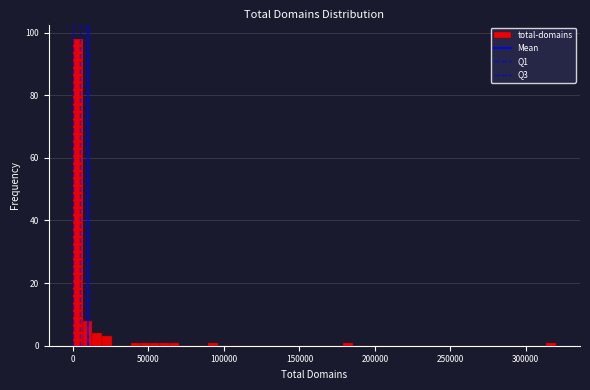

Around what value on the x-axis is the tallest bar? Give the approximate position of its centre, as read against the axis.

5000